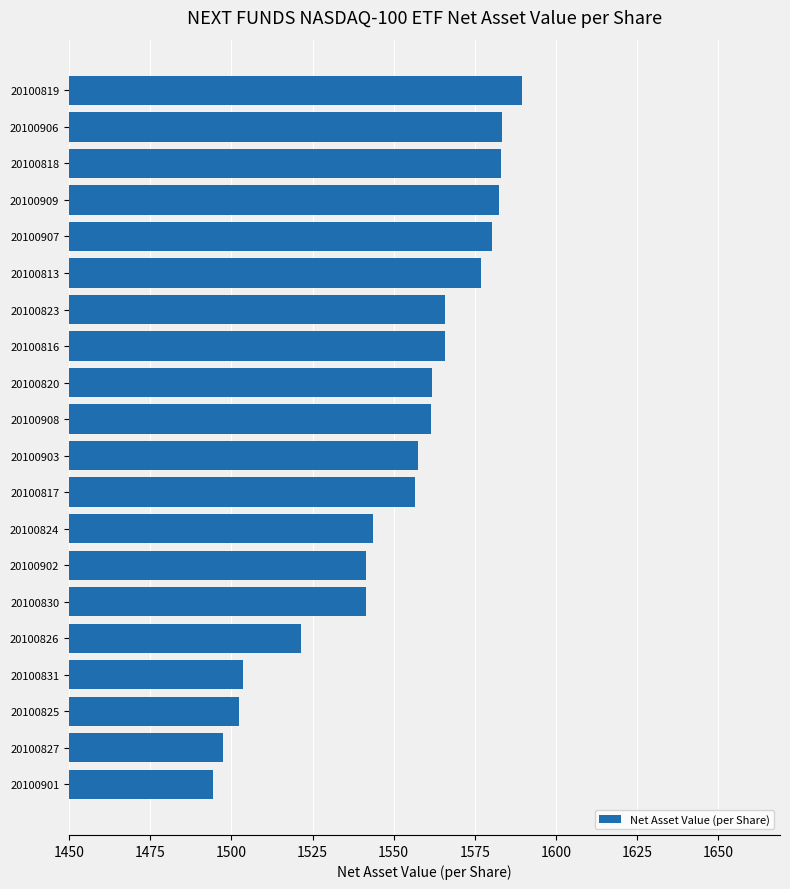

How many data points does each series have?

20